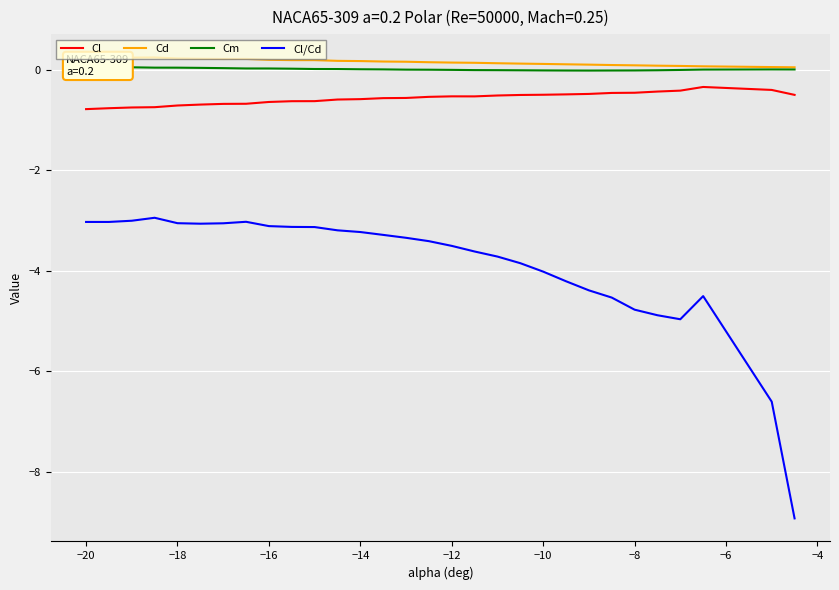

True or false: Cl/Cd and Cl intersect in this chart.

False